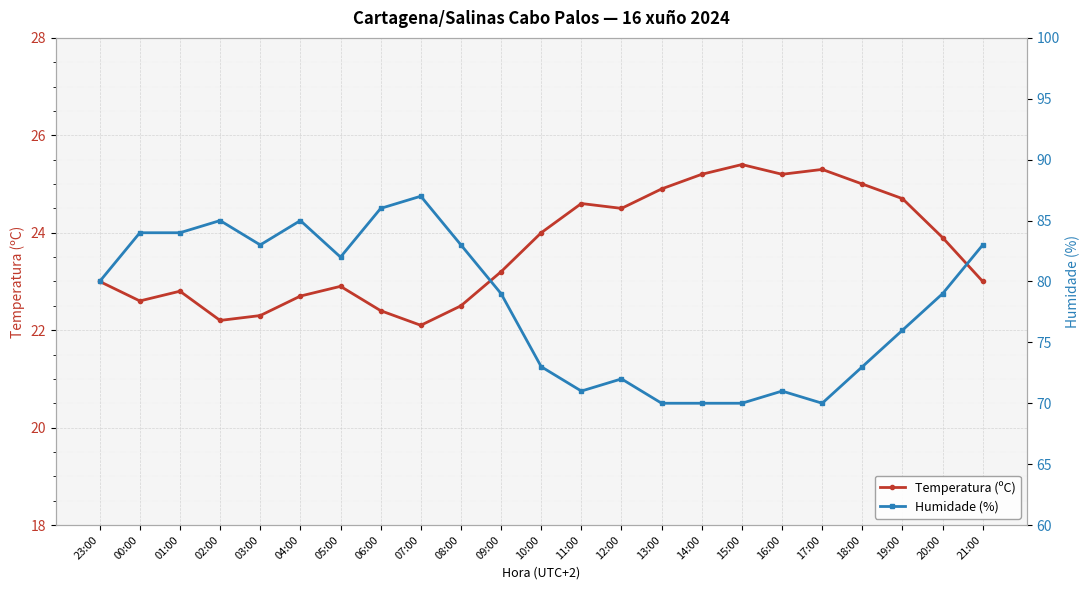

What is the difference between the Humidade (%) values at 14:00 and 01:00?

14.0